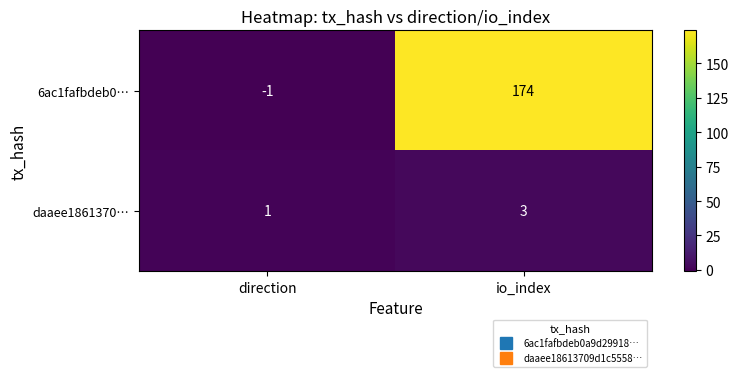

At io_index, list the series in order from largest to smallest.

6ac1fafbdeb0…, daaee1861370…